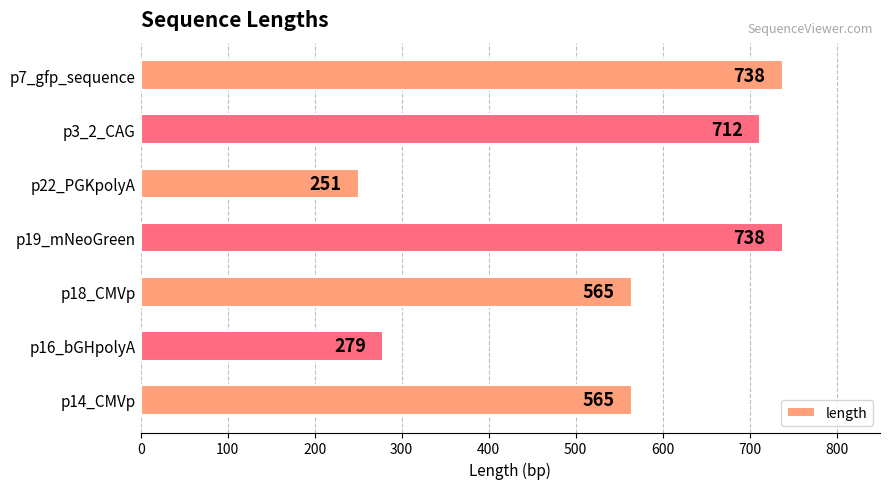

Does the chart contain any negative values?

No